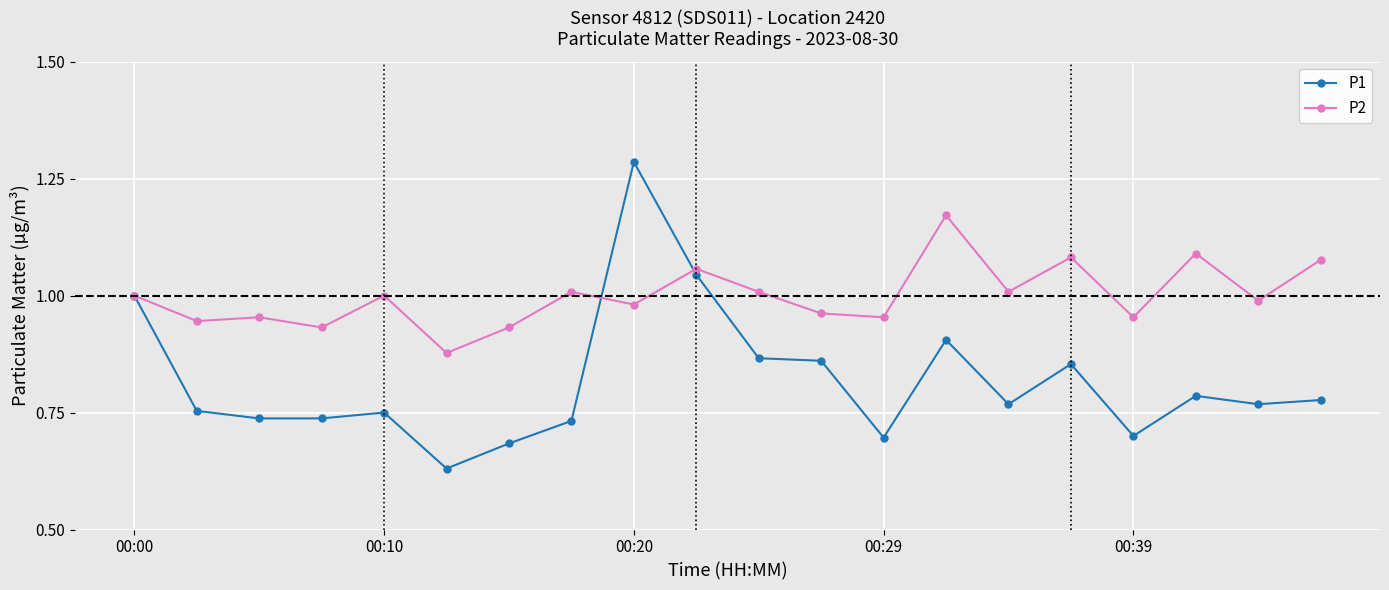

In P2, how many points are lower than both neighbors (excluding endpoints)?

8